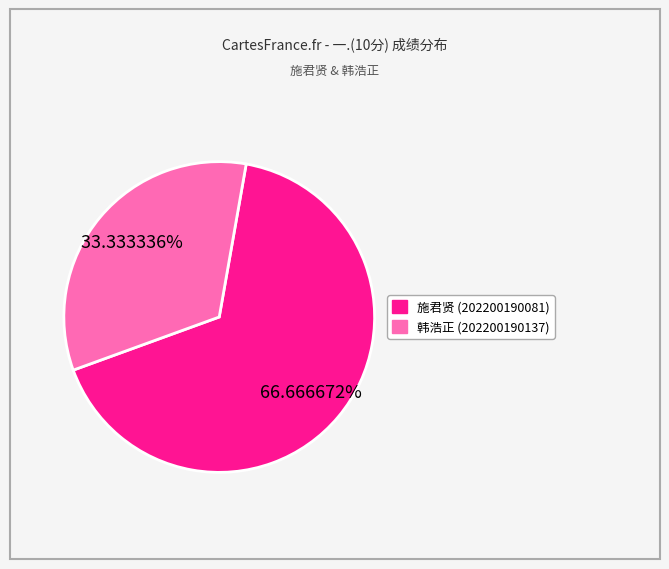

Is there a majority slice in this chart?

Yes